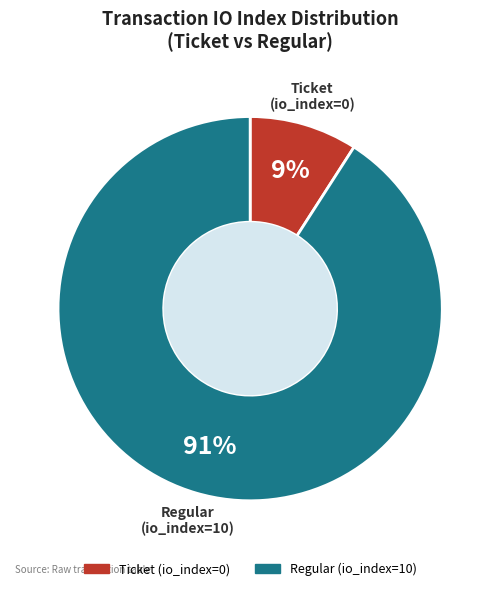

Is there a majority slice in this chart?

Yes